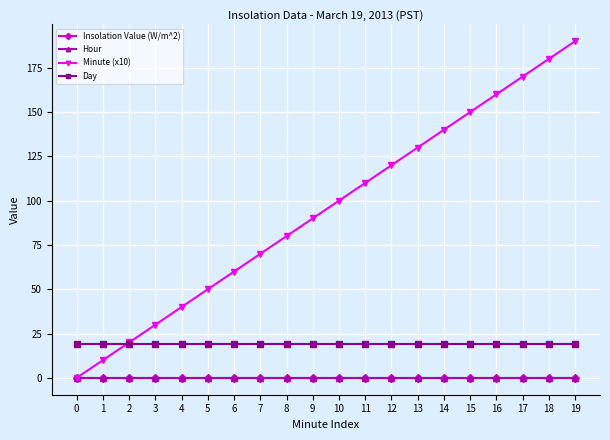

Rank the series at 8 from lowest to highest value.

Insolation Value (W/m^2), Hour, Day, Minute (x10)